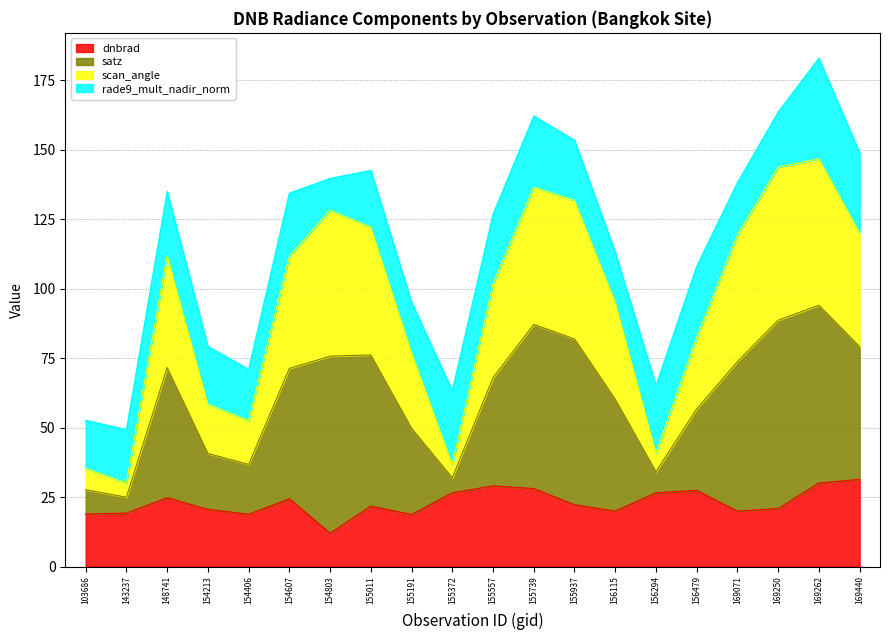

What is the difference between the maximum and minimum values in the dnbrad series?

19.4